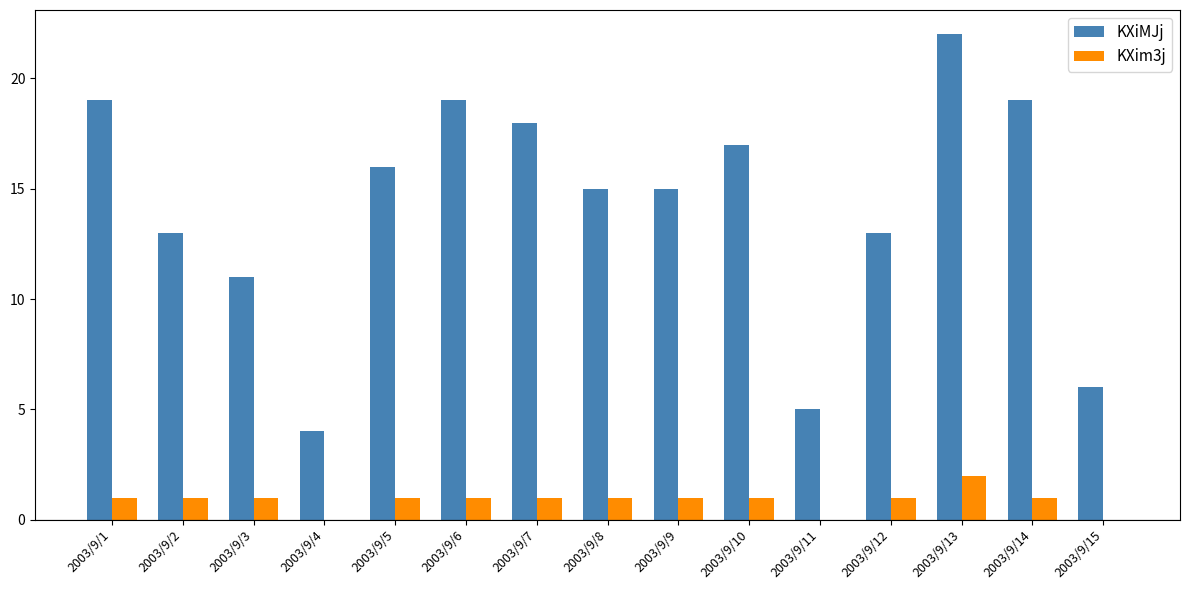

Which series changed the most between 2003/9/4 and 2003/9/13?

KXiMJj